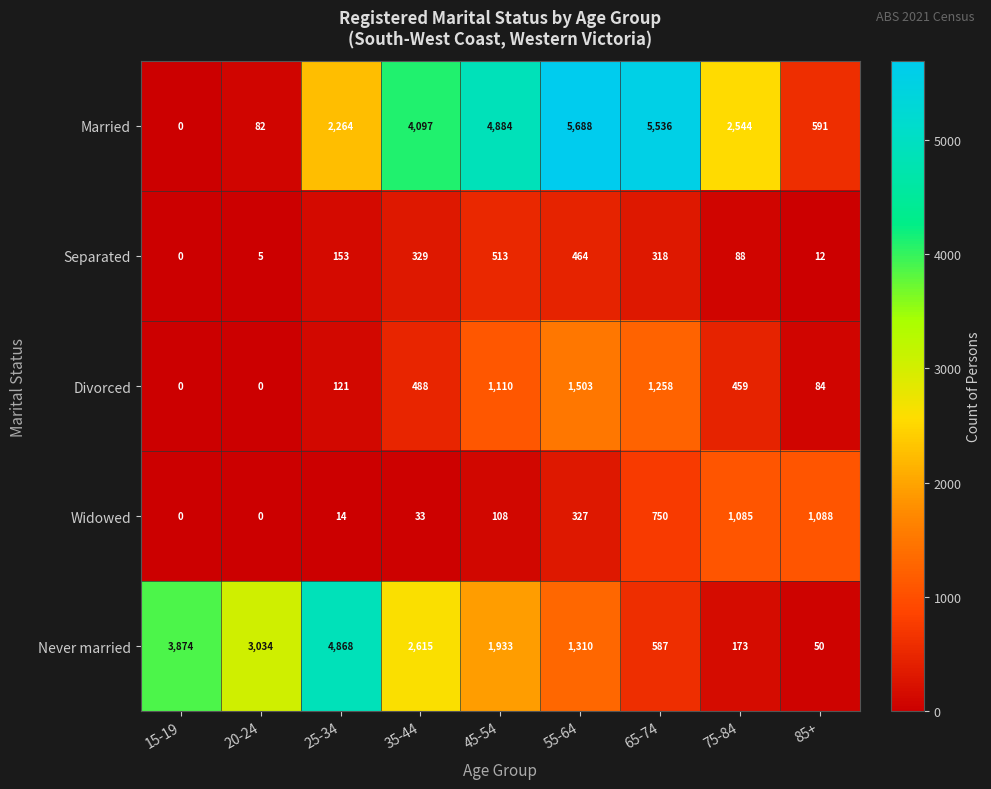

How many series are shown in this chart?

5